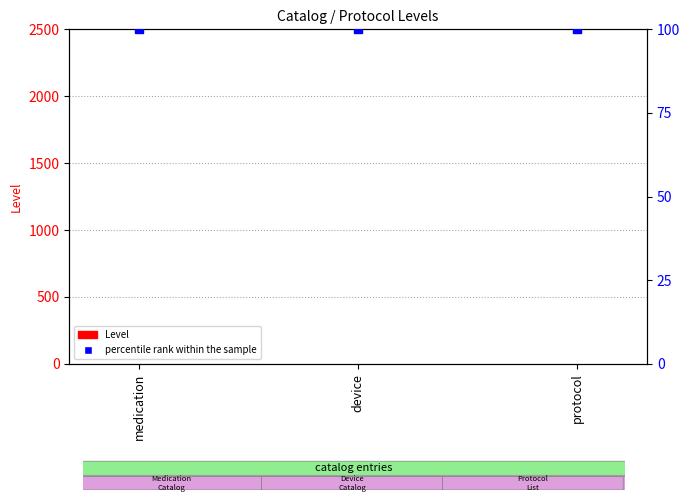

Which series reaches the minimum Y coordinate?

Level